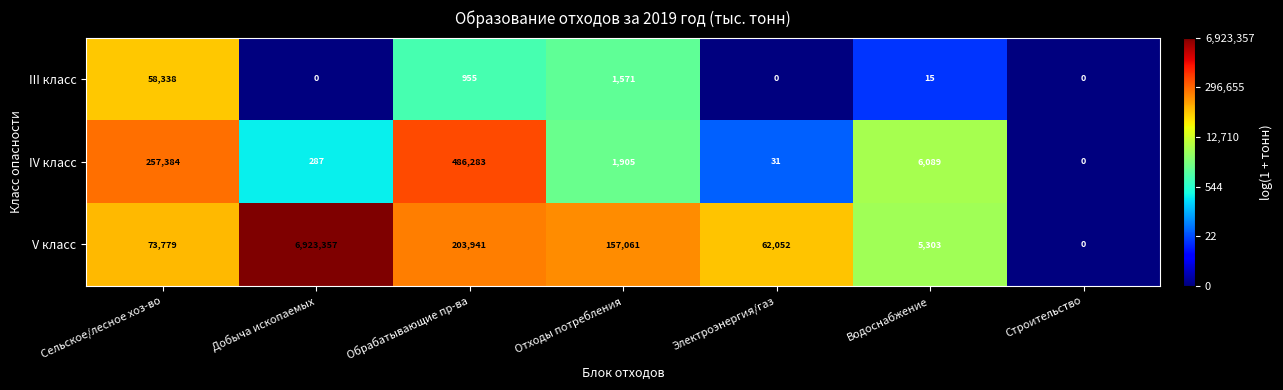

At which label is III класс closest to 29169?

Отходы потребления